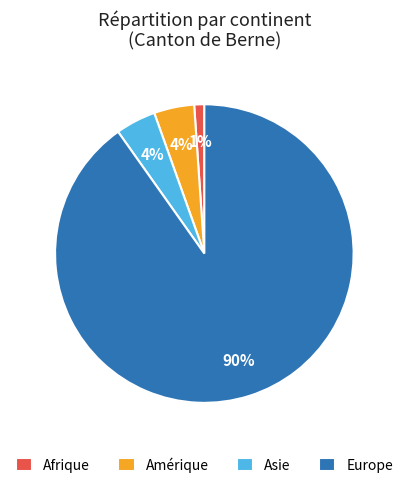

Count the number of slices in the pie.

4